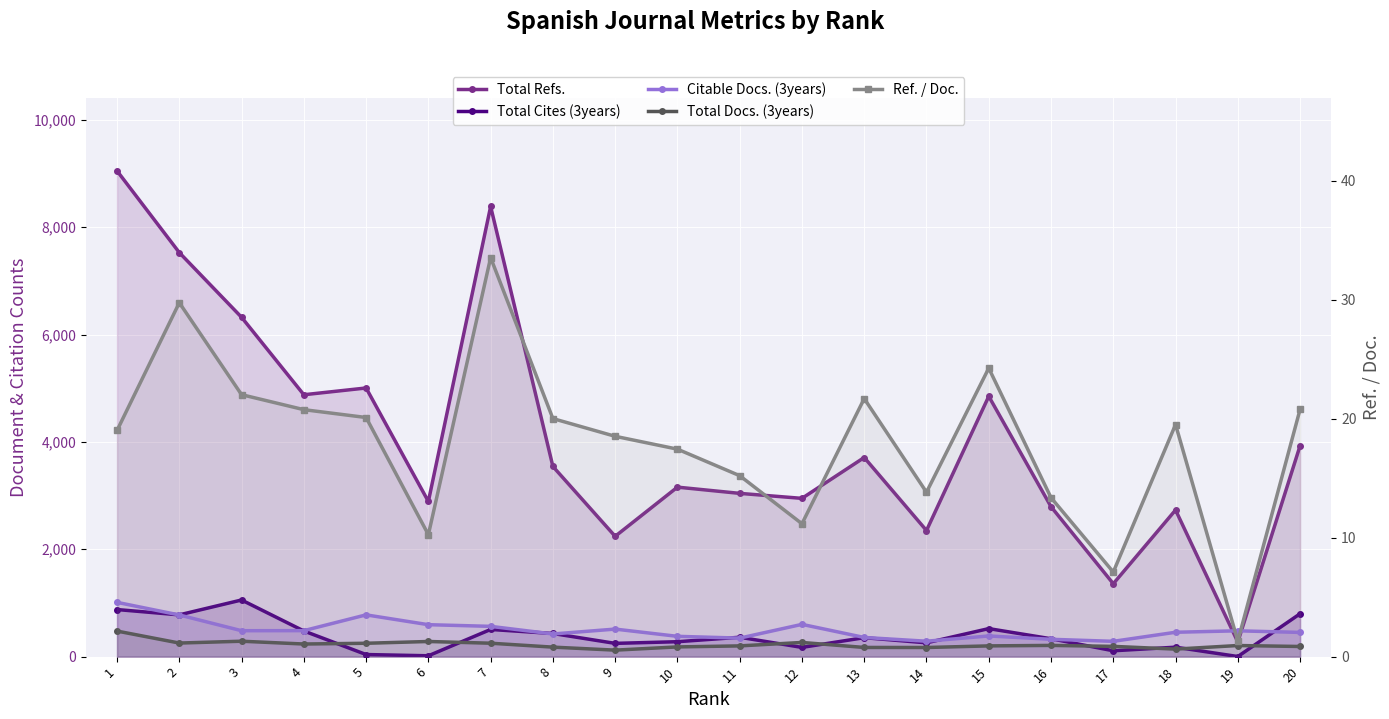

Is the value of Total Docs. (3years) at 8 greater than the value of Ref. / Doc. at 14?

Yes